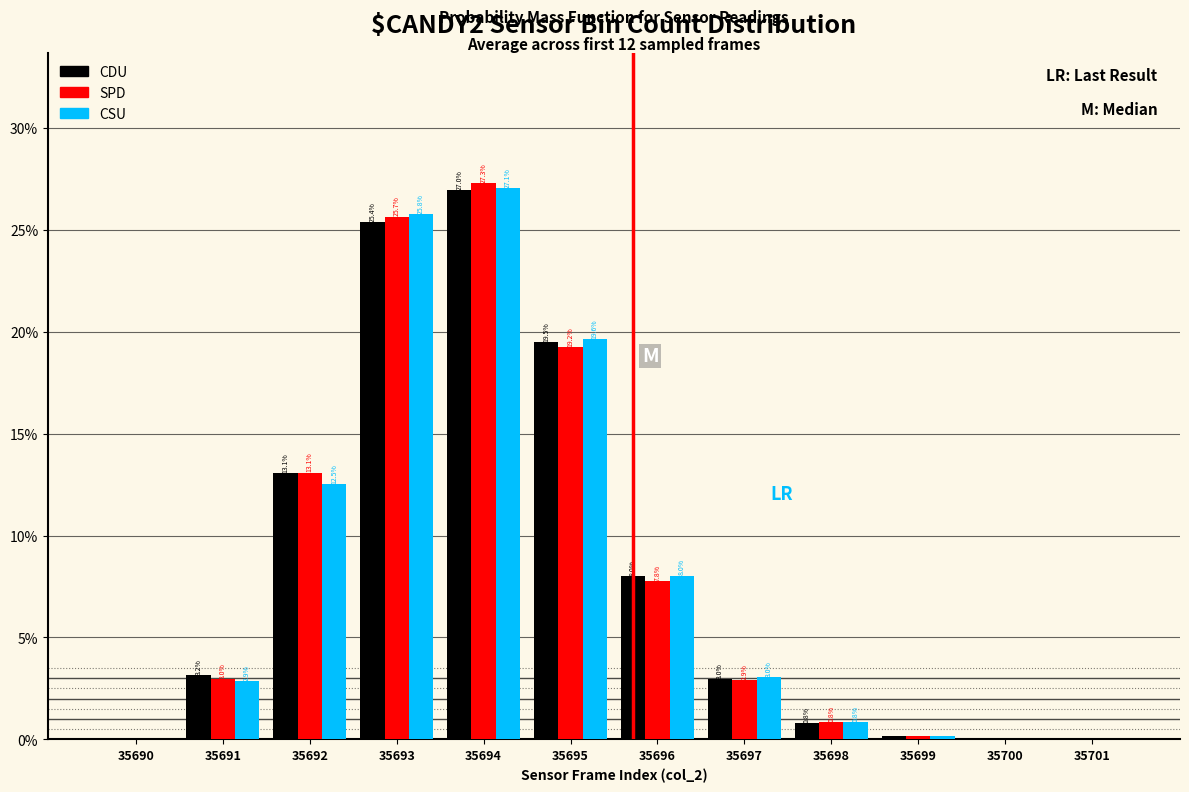

At which category does the chart reach its peak across all series?

35694